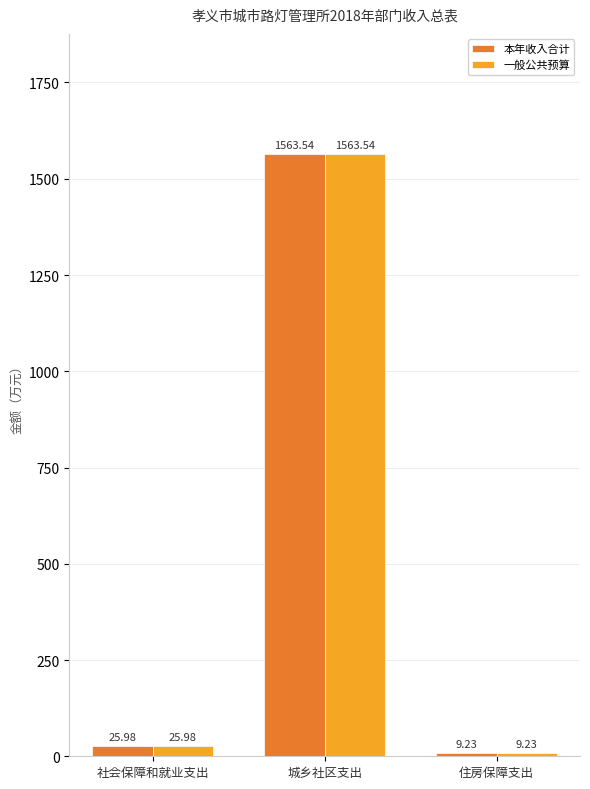

Is the value of 一般公共预算 at 城乡社区支出 greater than the value of 本年收入合计 at 住房保障支出?

Yes